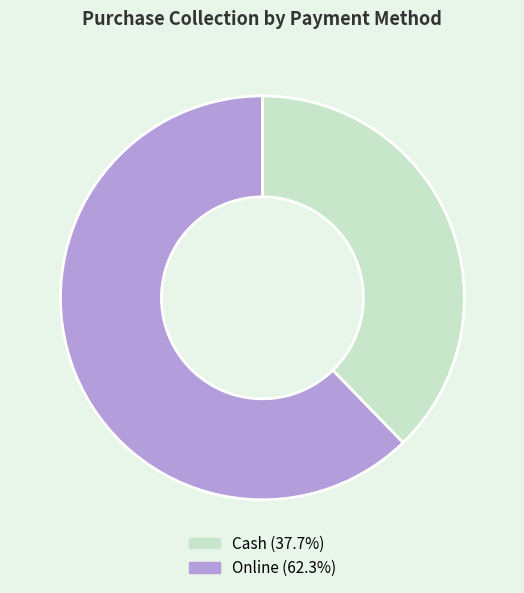

Which has a higher value, Cash or Online?

Online